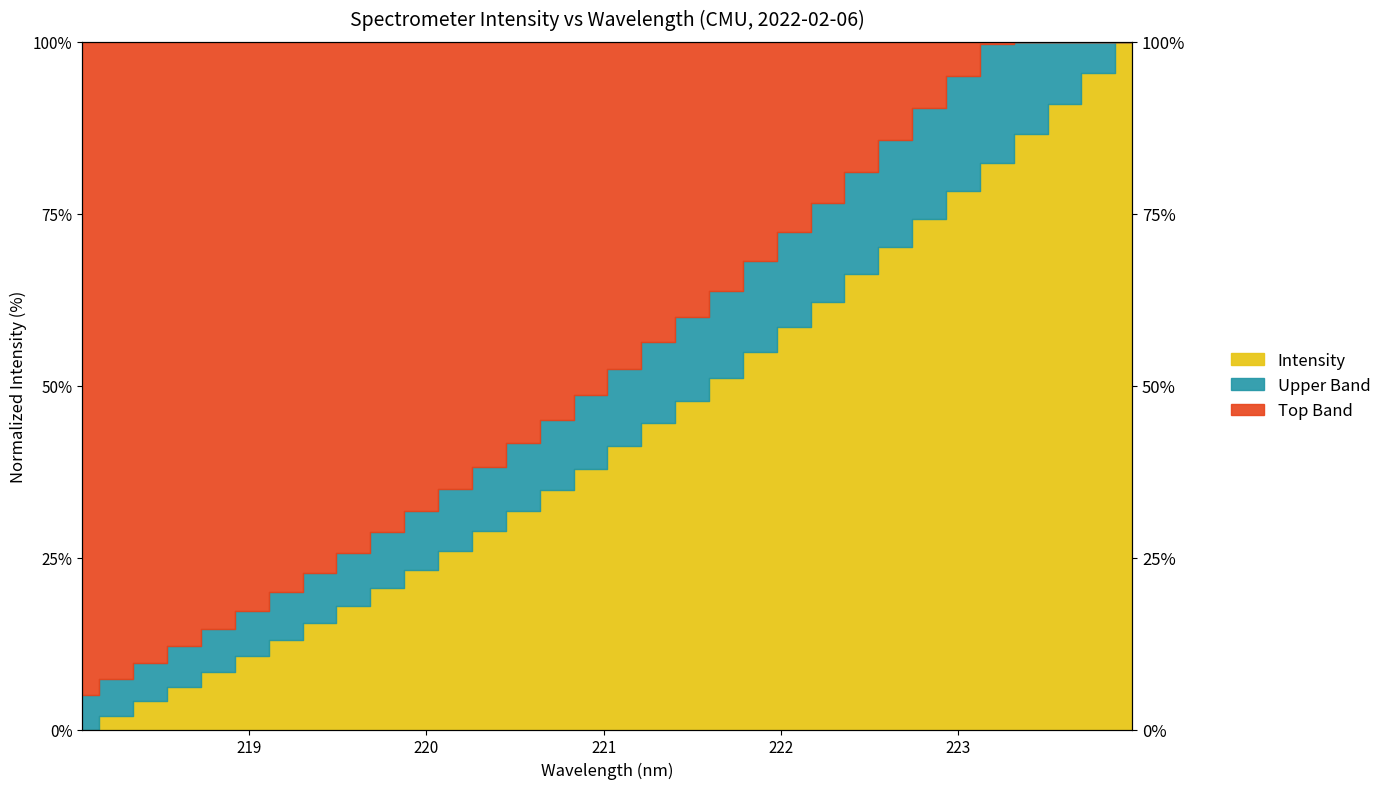

Reading right to left, extract all data points from this chart.

100.0	95.4	91.0	86.6	82.4	78.3	74.2	70.1	66.2	62.2	58.5	54.8	51.1	47.8	44.6	41.3	37.9	34.8	31.8	28.9	26.0	23.3	20.6	18.0	15.5	13.0	10.6	8.3	6.2	4.1	2.0	0.0